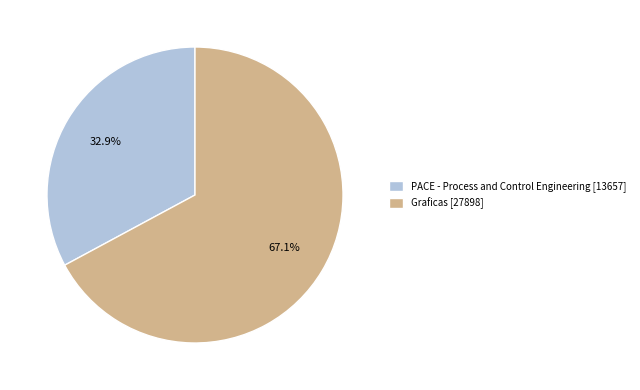

Is there a majority slice in this chart?

Yes